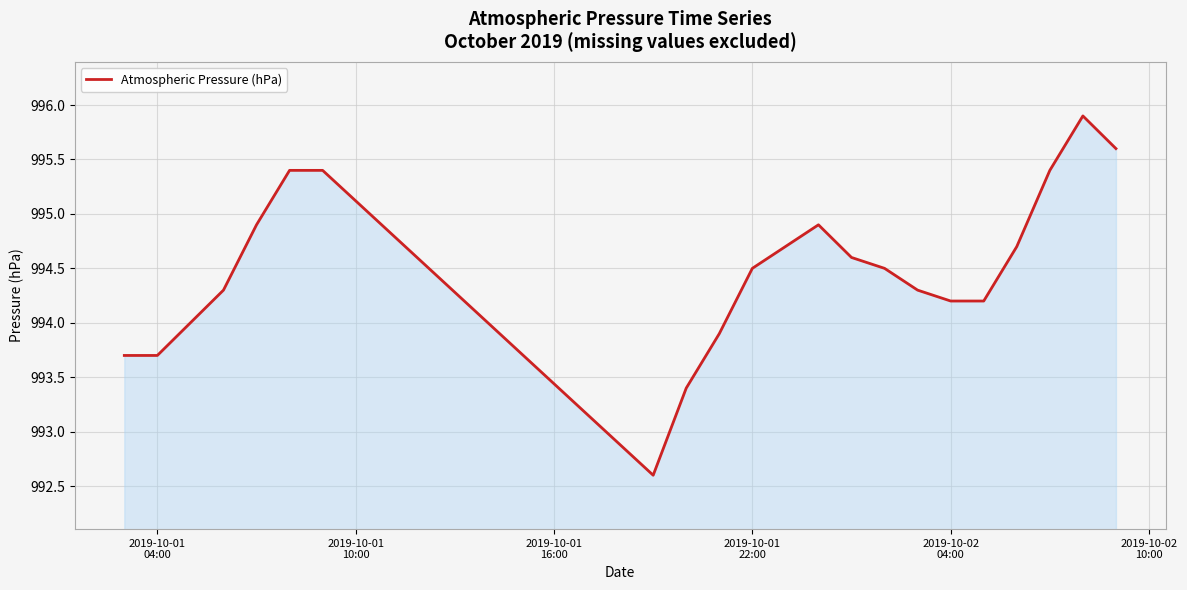

What is the smallest value displayed?

992.6